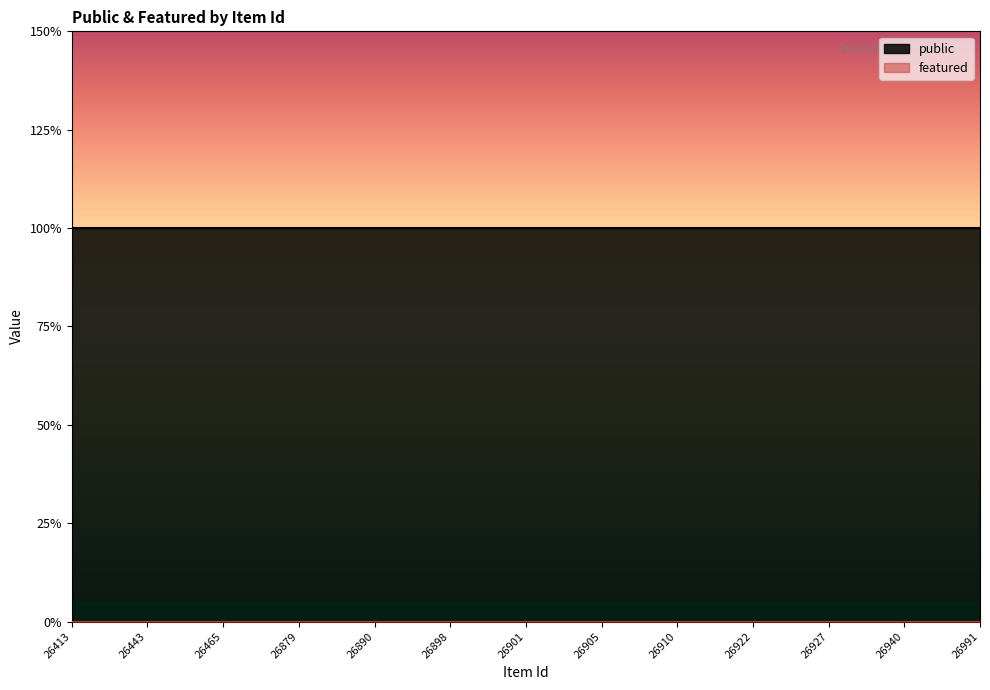

Which category has the highest value across all series?

26413